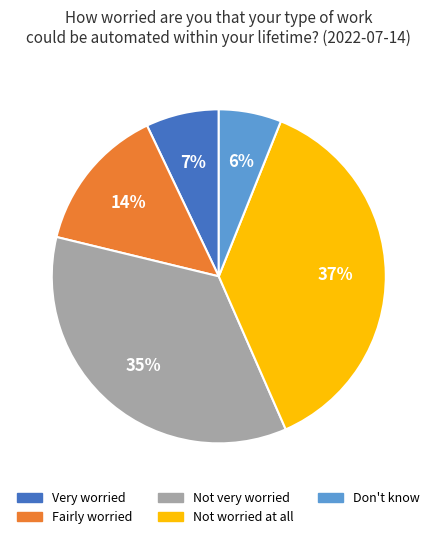

To the nearest percent, what portion does Don't know represent?

6%